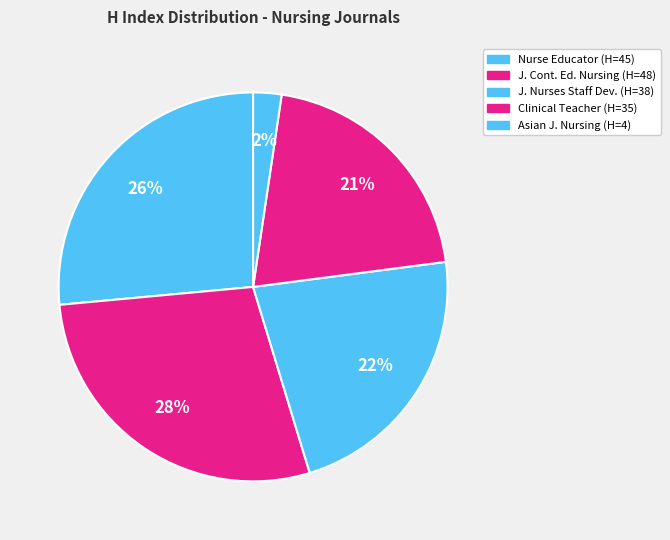

Rank the categories by value from highest to lowest.

Journal of Continuing Education in Nursing, Nurse Educator, Journal for Nurses in Staff Development, Clinical Teacher, Asian Journal of Nursing